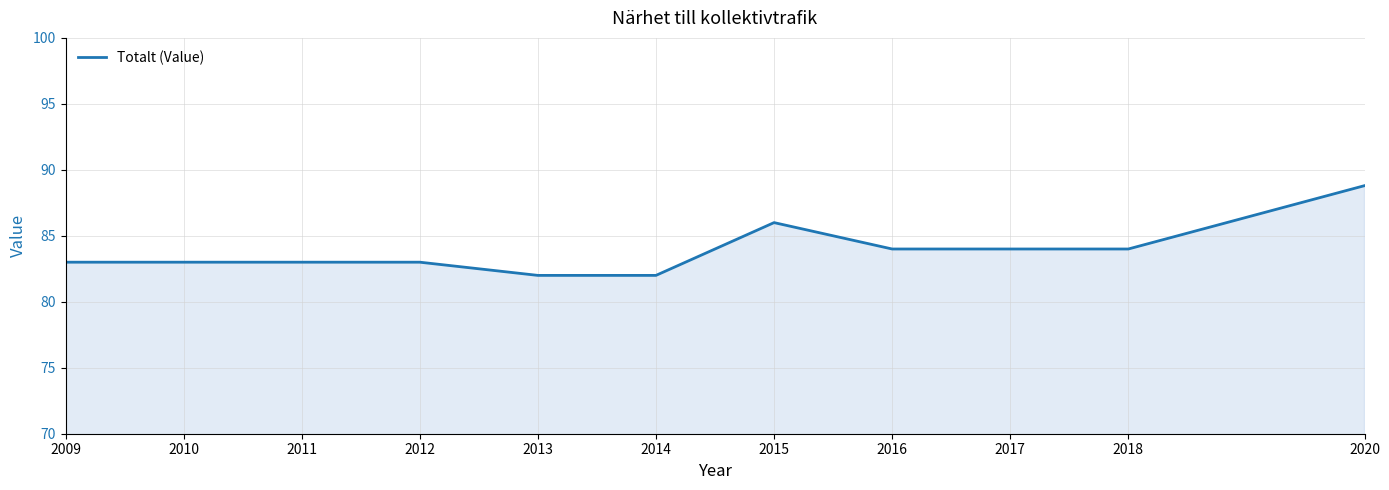

How many series are shown in this chart?

1